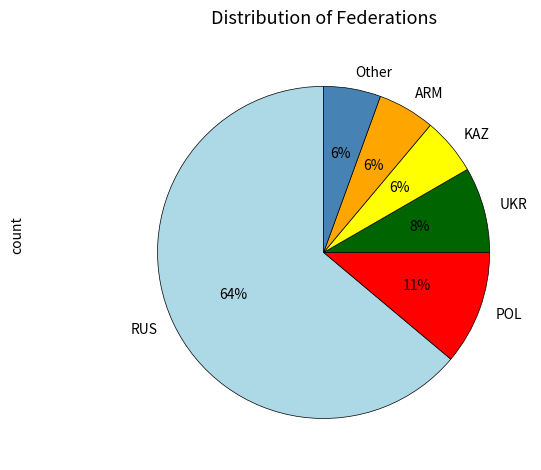

To the nearest percent, what is the combined percentage of Other and UKR?

14%